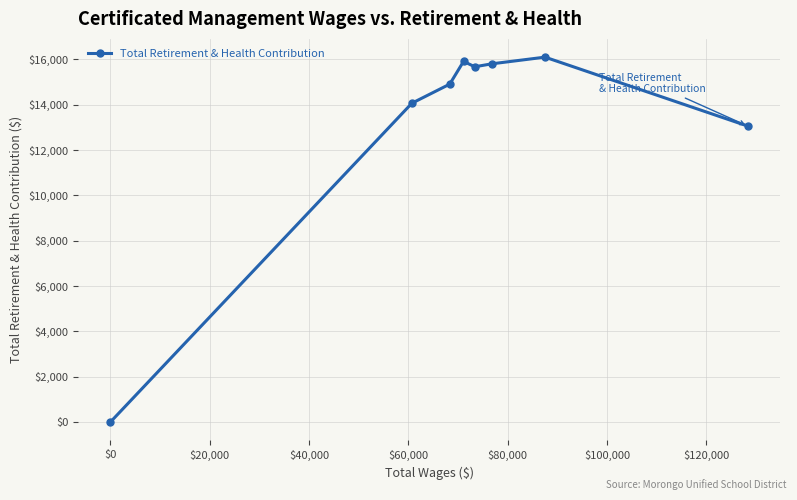

What is the maximum value shown in the chart?

16092